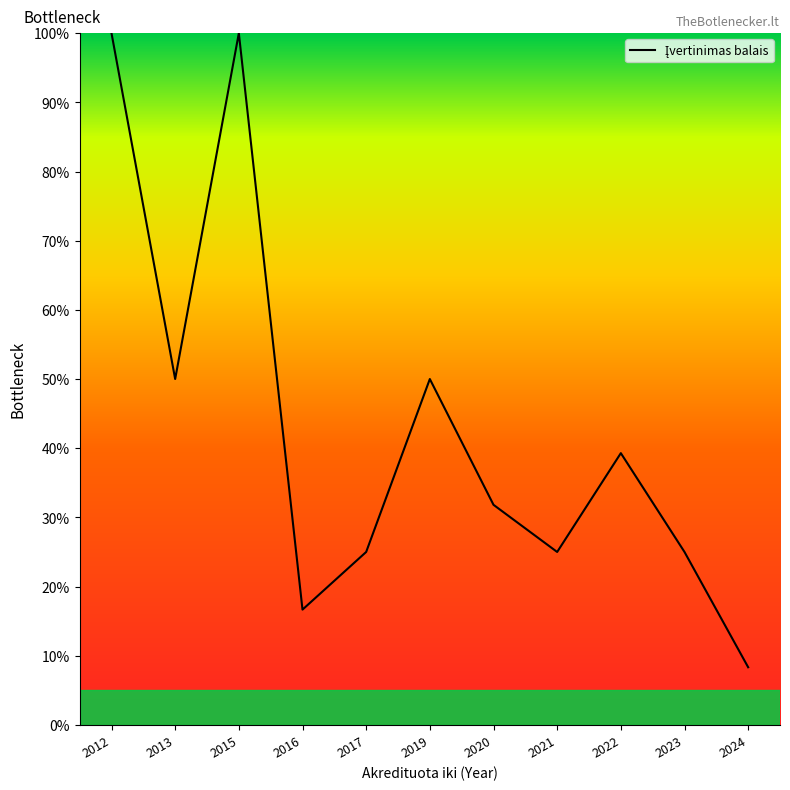

Does the chart display data point markers on the line(s)?

No